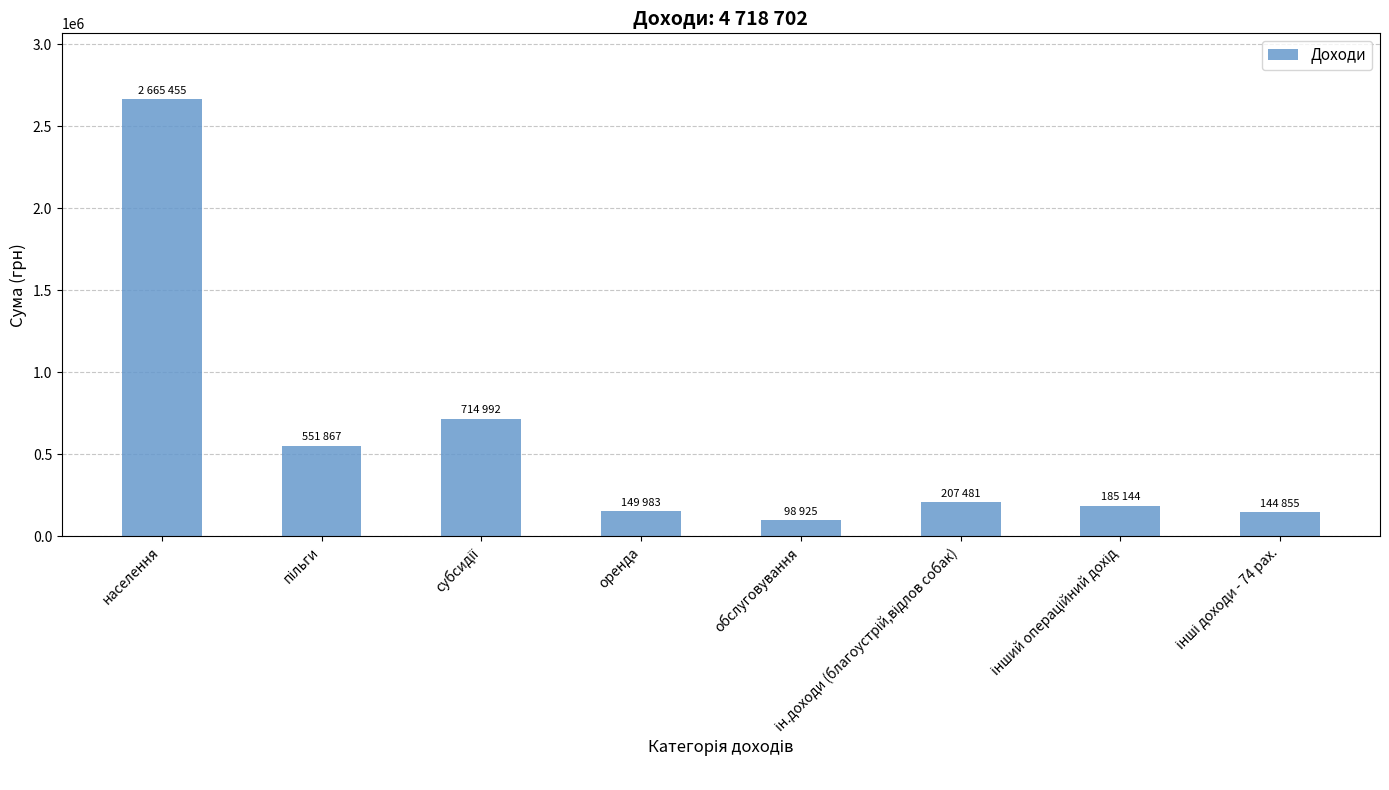

What is the ratio of the value at населення to the value at оренда?

17.8